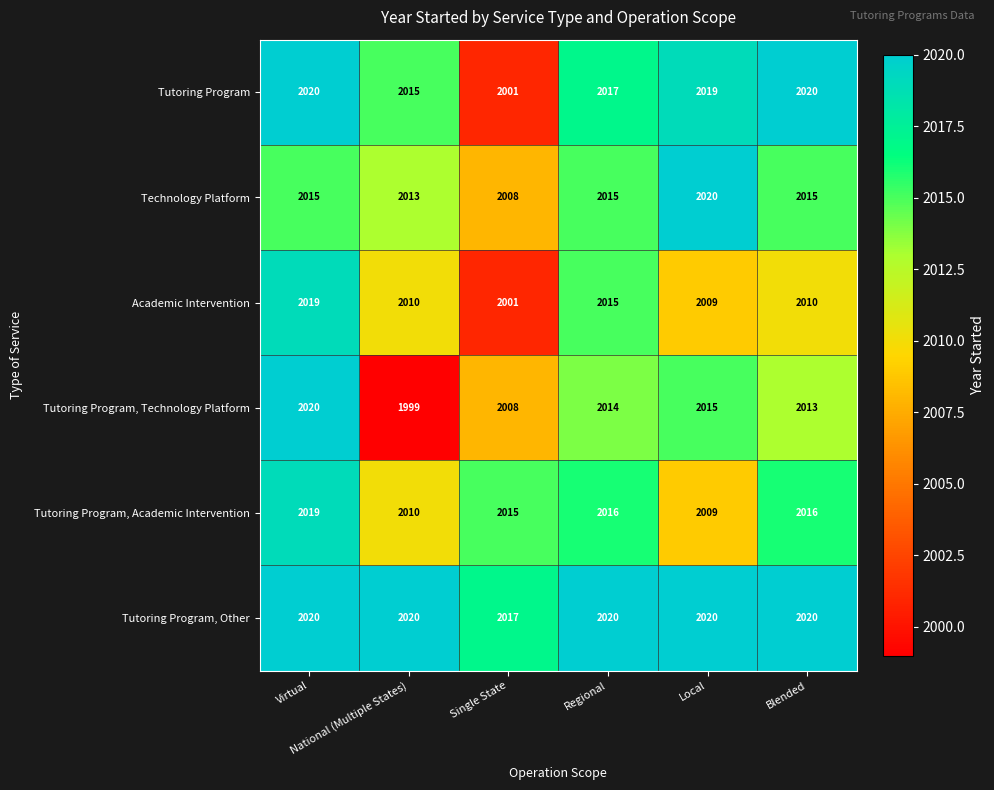

What is the sum of all Academic Intervention values?

12064